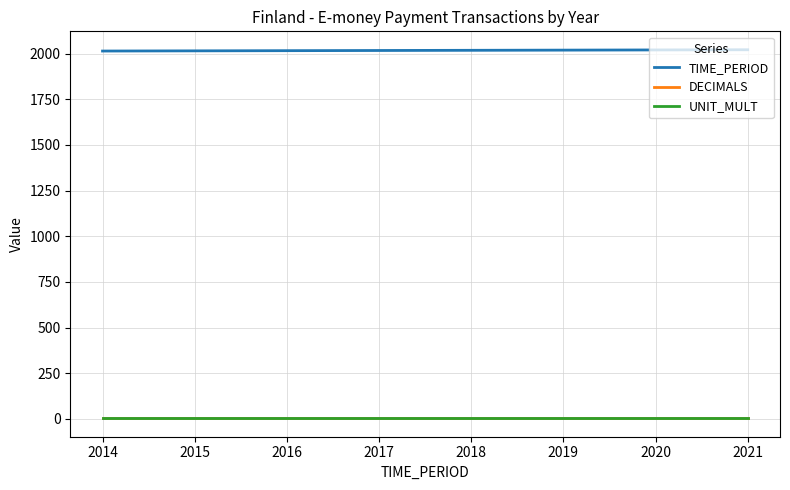

What is the sum of all DECIMALS values?

24